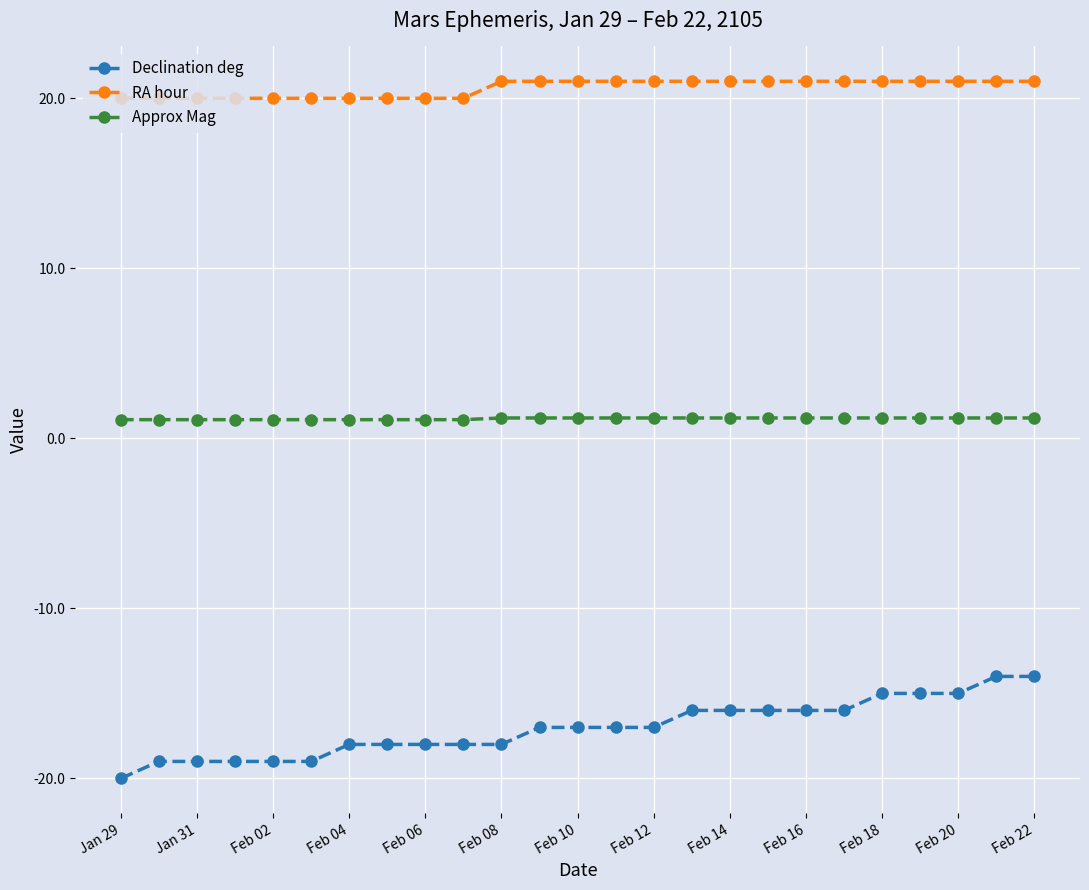

What is the average value of the Approx Mag series?

1.2